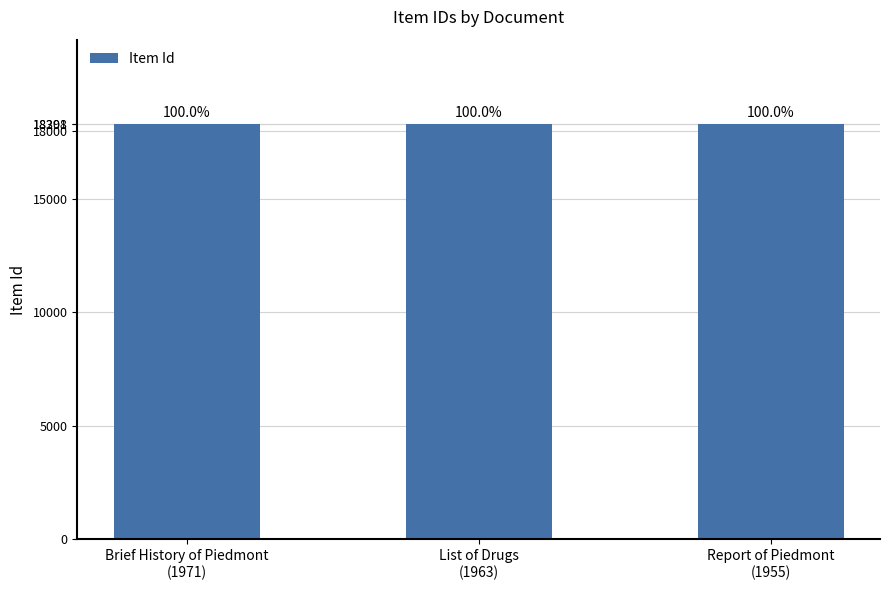

Reading left to right, list all the values displayed in this chart.

18296	18298	18301